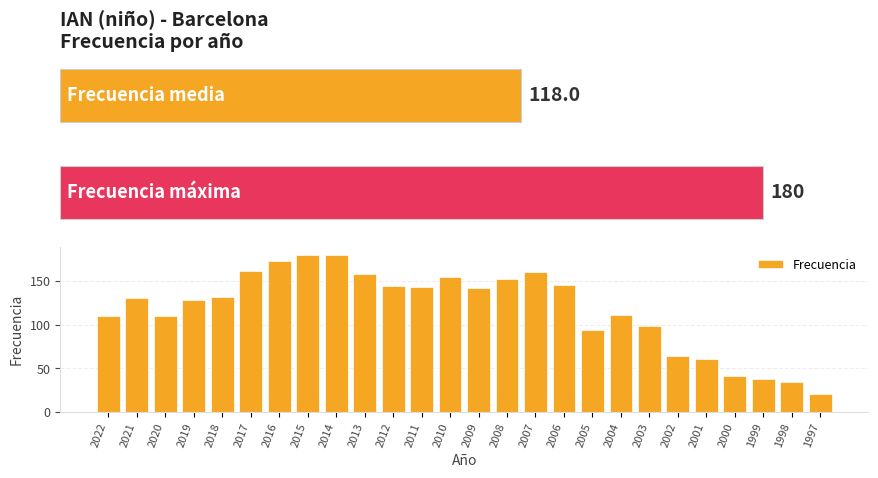

What is the minimum value shown in the chart?

21